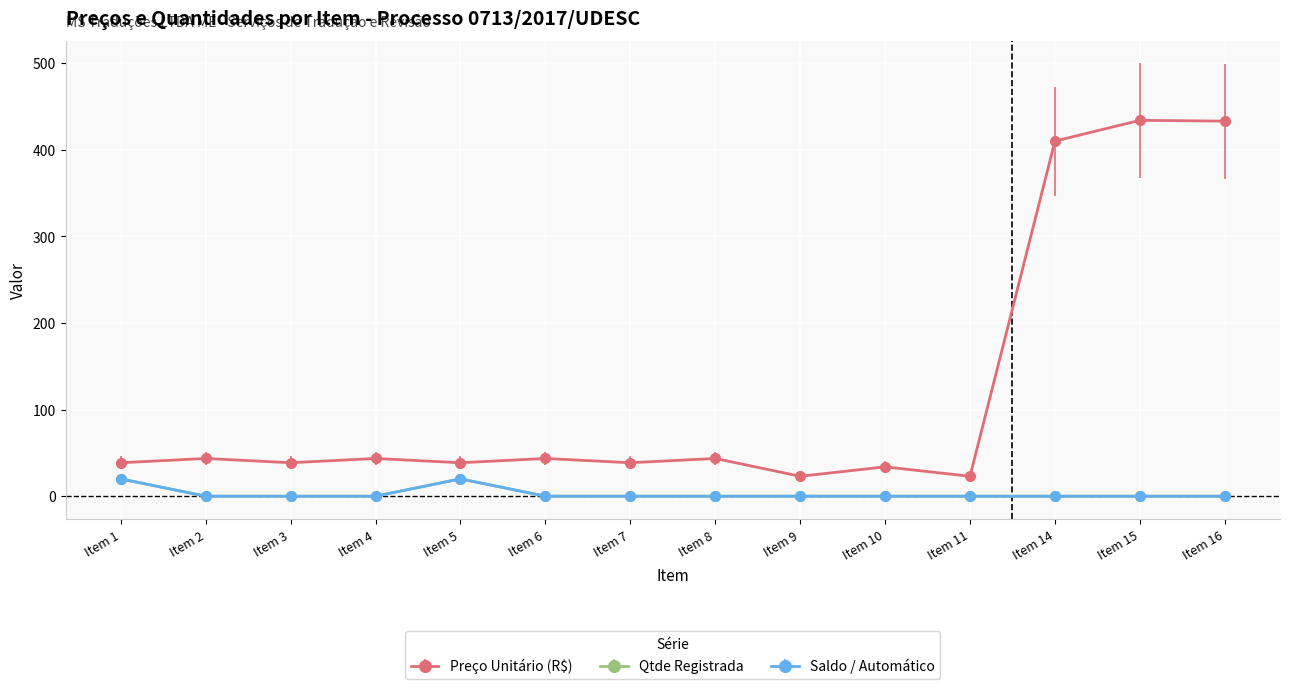

Is this an area chart (filled region under the line)?

No